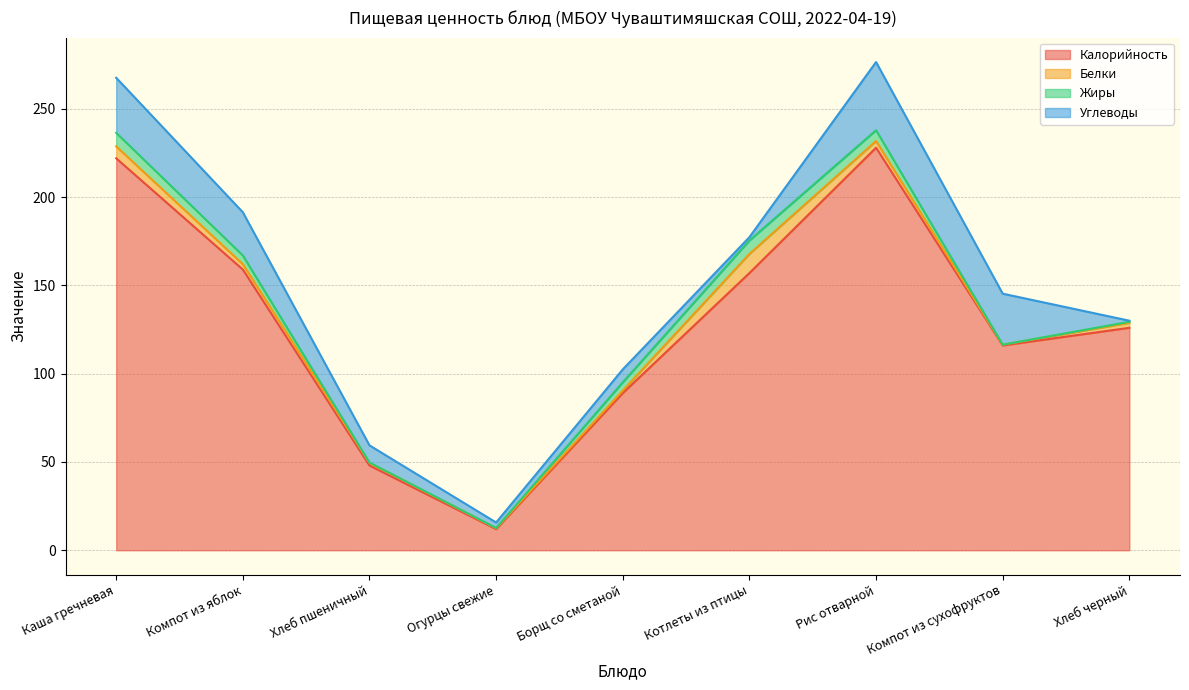

At how many categories does at least one series exceed 150?

4